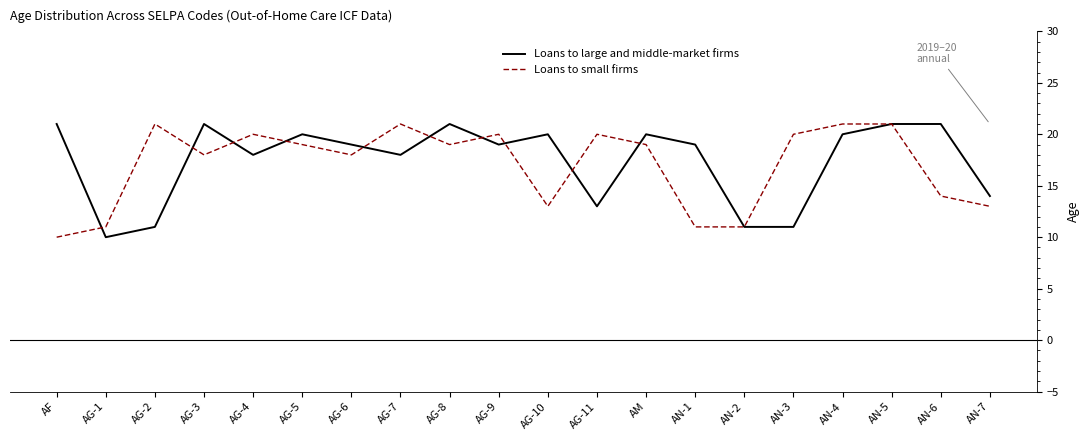

Rank the series at AN-6 from highest to lowest value.

Loans to large and middle-market firms, Loans to small firms